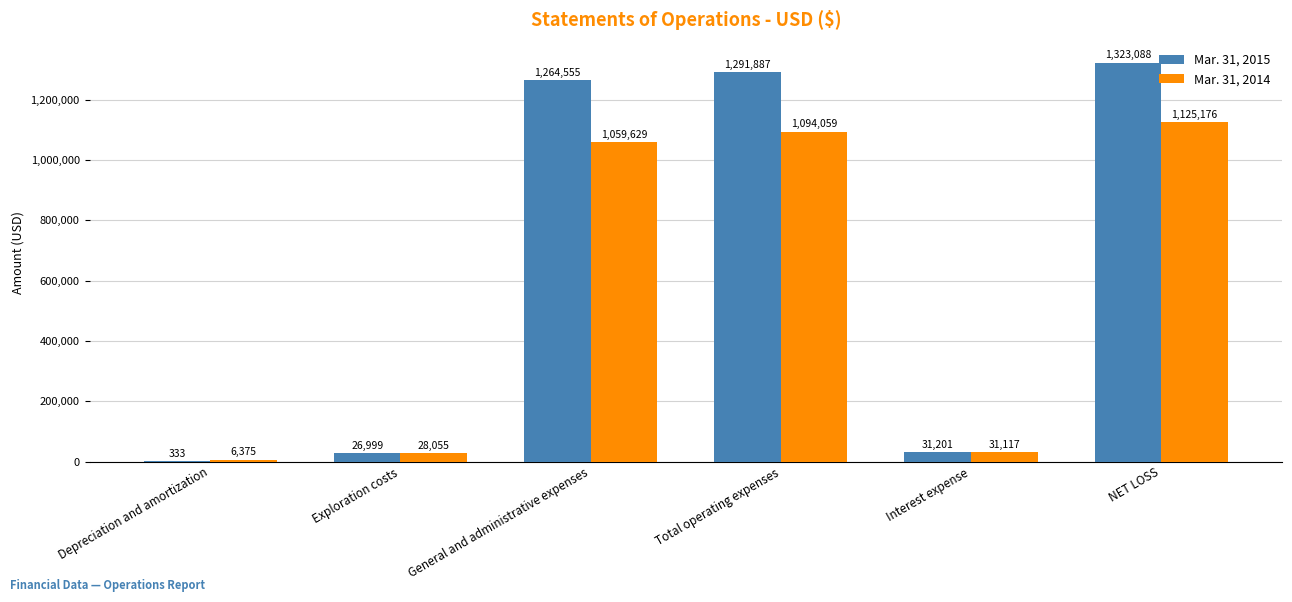

What is the sum of all Mar. 31, 2015 values?

3938063